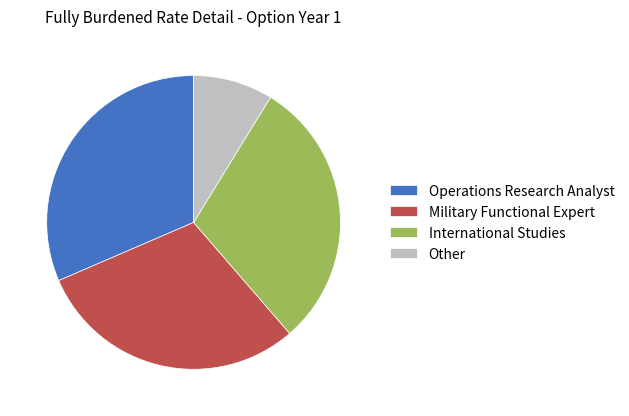

Is there a majority slice in this chart?

No